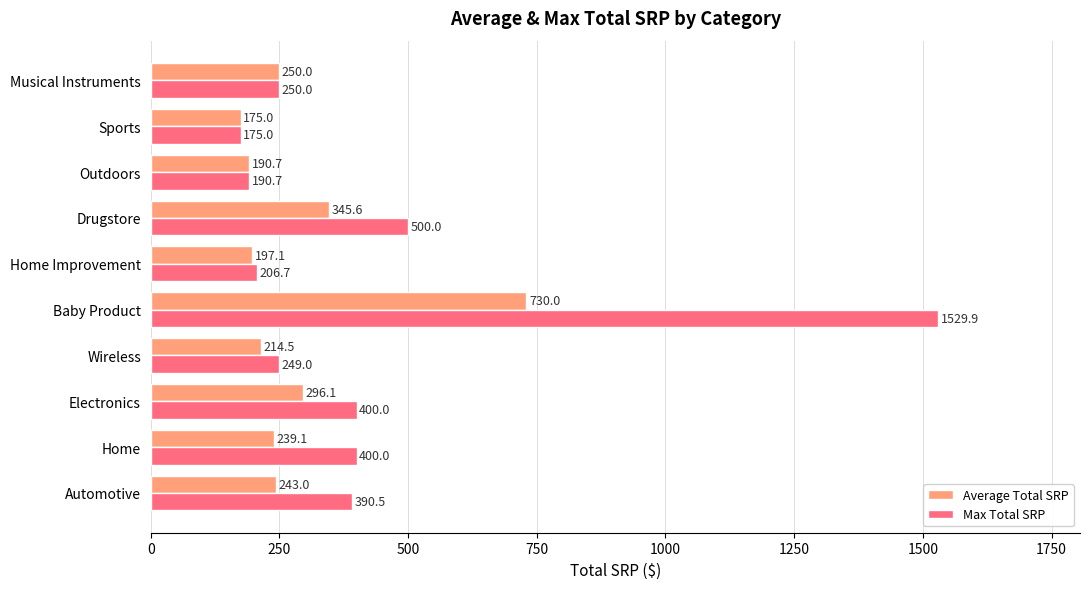

What is the difference between the maximum and minimum values in the Average Total SRP series?

555.0